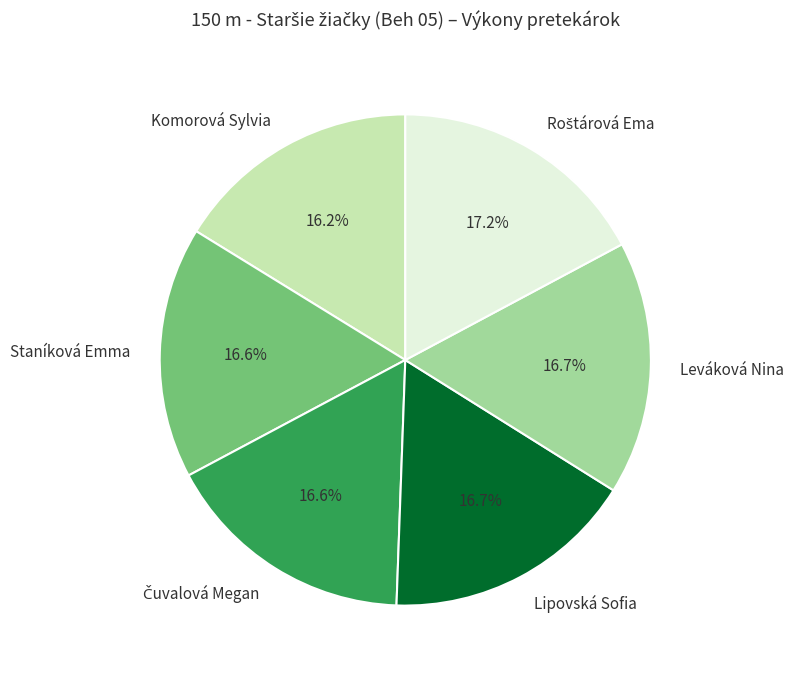

To the nearest percent, what is the average slice percentage?

17%